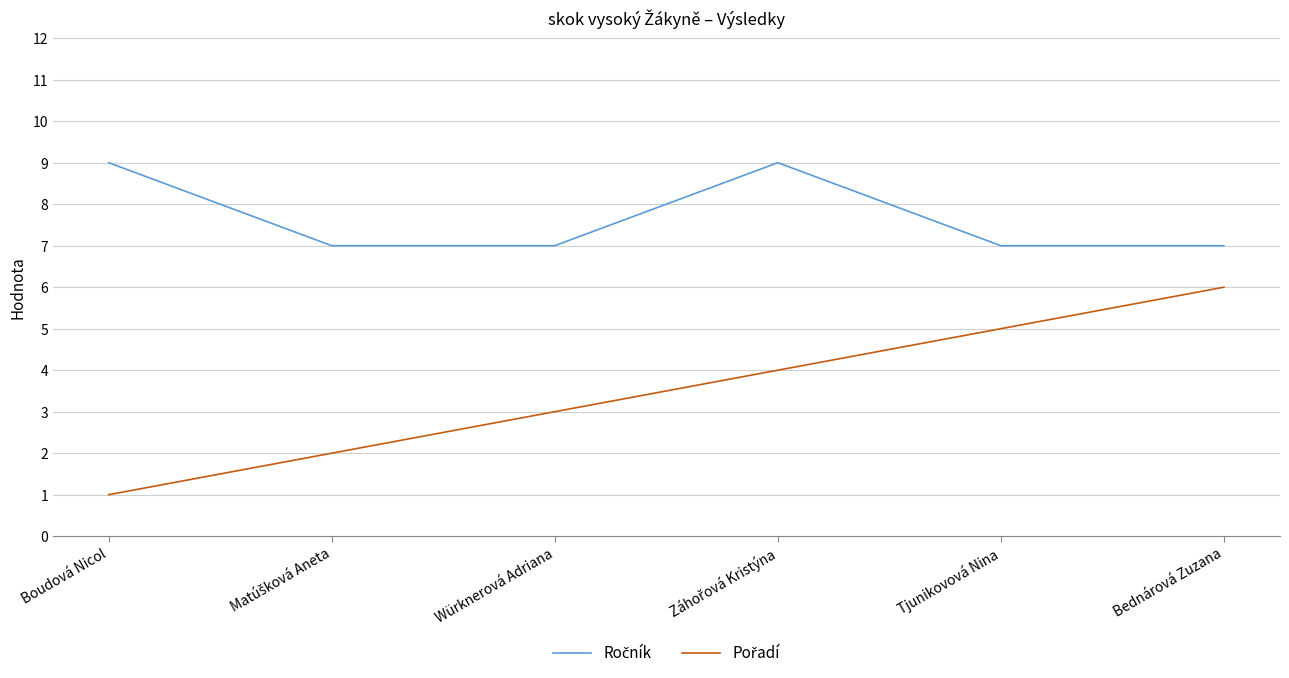

What is the total value across all series at Würknerová Adriana?

10